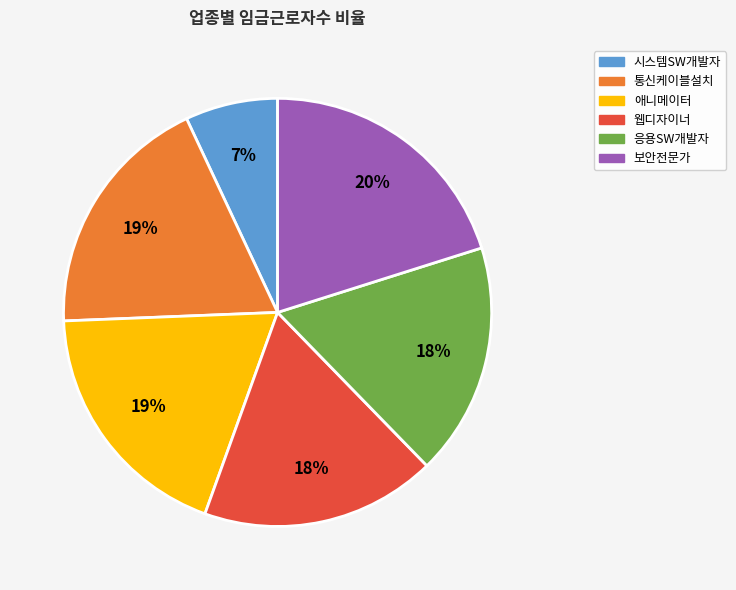

To the nearest percent, what is the difference between the largest and smallest slice percentages?

13%